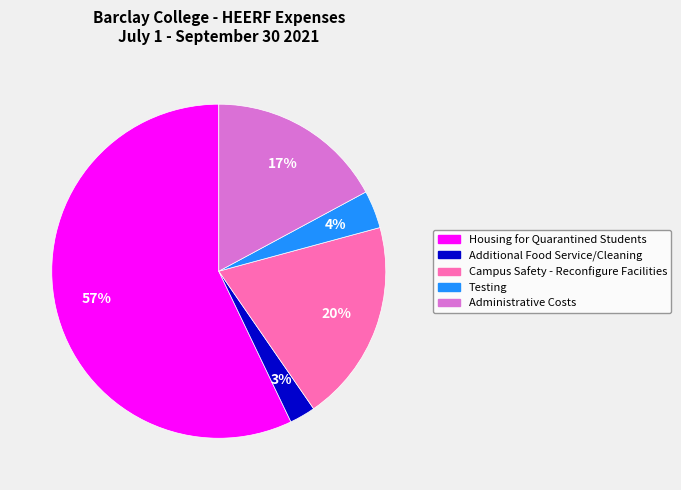

How many segments does this pie chart have?

5